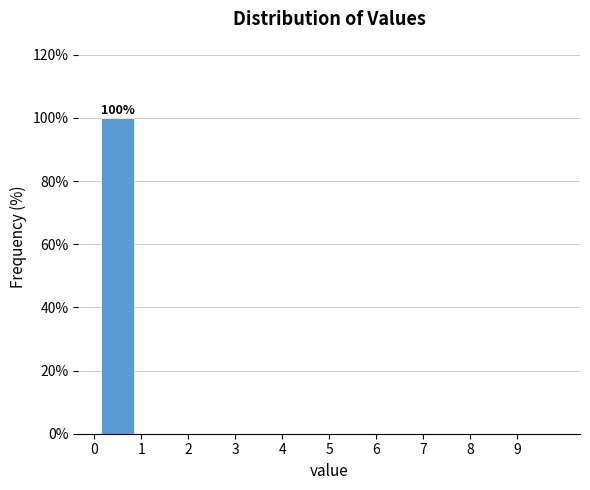

Which range on the x-axis has the tallest bar?

0 to 1